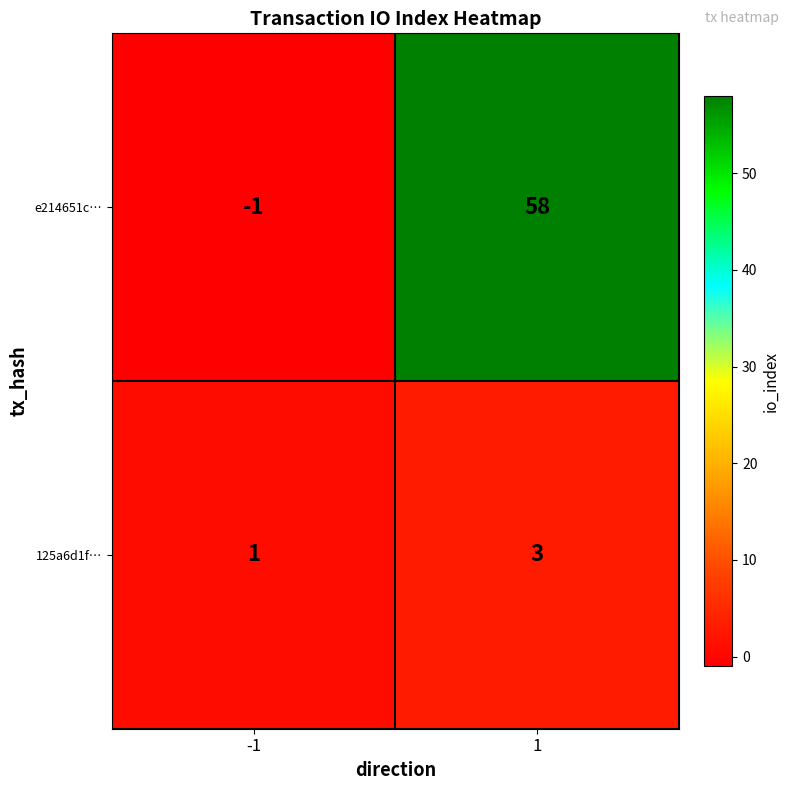

Which series has the largest total across all categories?

e214651c…